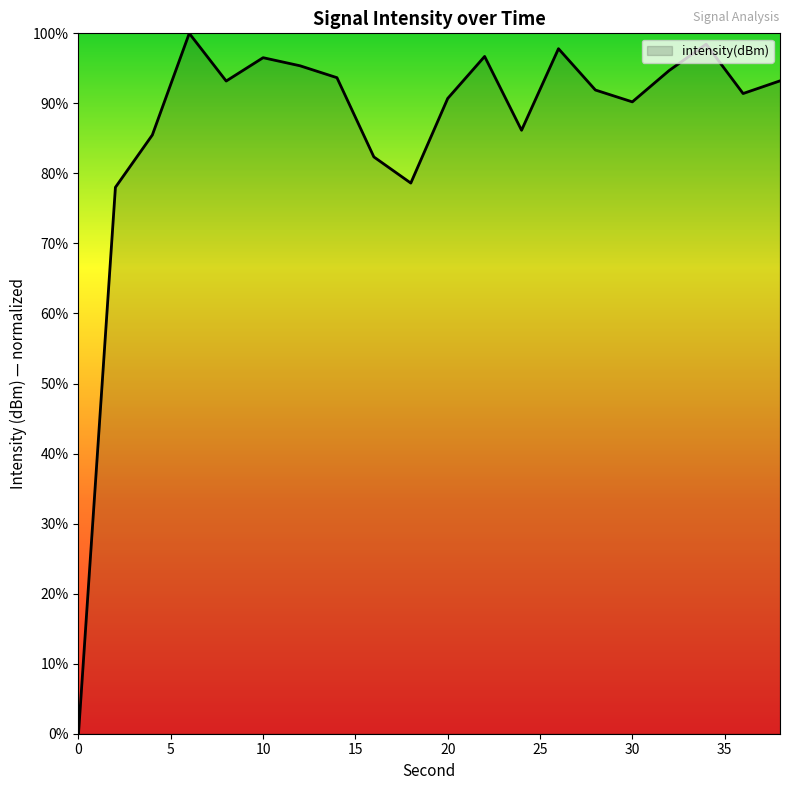

Does the chart display data point markers on the line(s)?

No